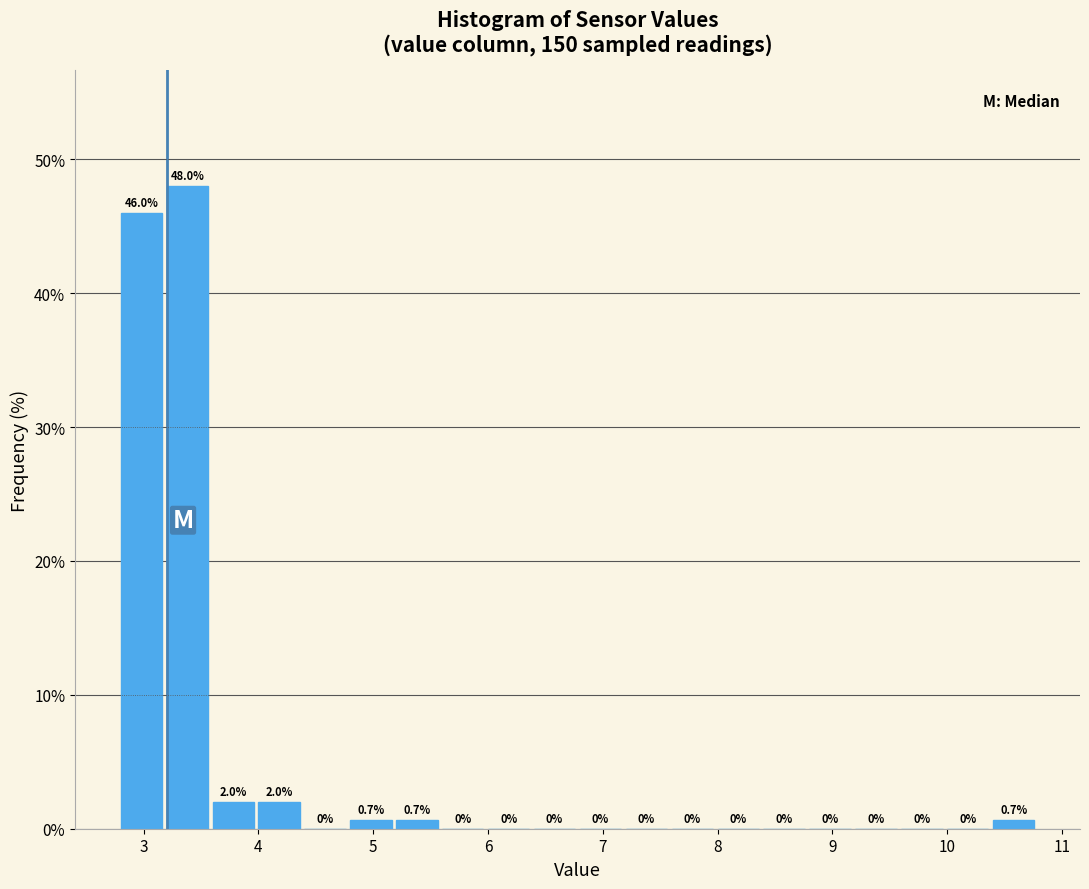

Reading left to right, list every bar in this chart as the range it spans on the x-axis followed by its height.

2.8 to 3.2: 46.0
3.2 to 3.6: 48.0
3.6 to 4.0: 2.0
4.0 to 4.4: 2.0
4.4 to 4.8: 0.0
4.8 to 5.2: 0.7
5.2 to 5.6: 0.7
5.6 to 6.0: 0.0
6.0 to 6.4: 0.0
6.4 to 6.8: 0.0
6.8 to 7.2: 0.0
7.2 to 7.6: 0.0
7.6 to 8.0: 0.0
8.0 to 8.4: 0.0
8.4 to 8.8: 0.0
8.8 to 9.2: 0.0
9.2 to 9.6: 0.0
9.6 to 10.0: 0.0
10.0 to 10.4: 0.0
10.4 to 10.8: 0.7